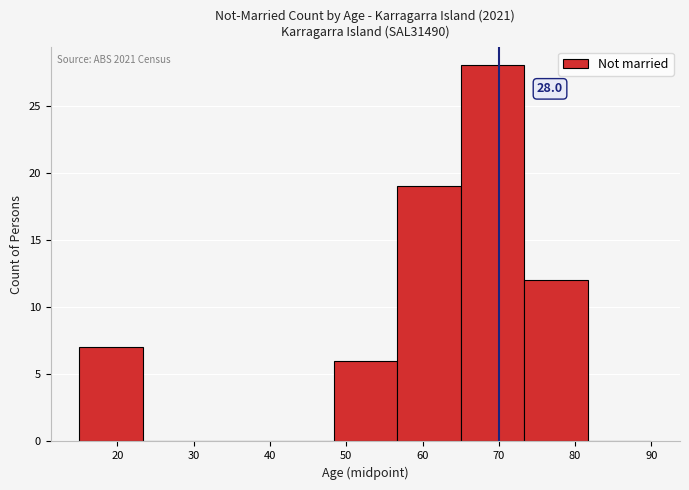

Over which range of the x-axis is the bar tallest?

65 to 73